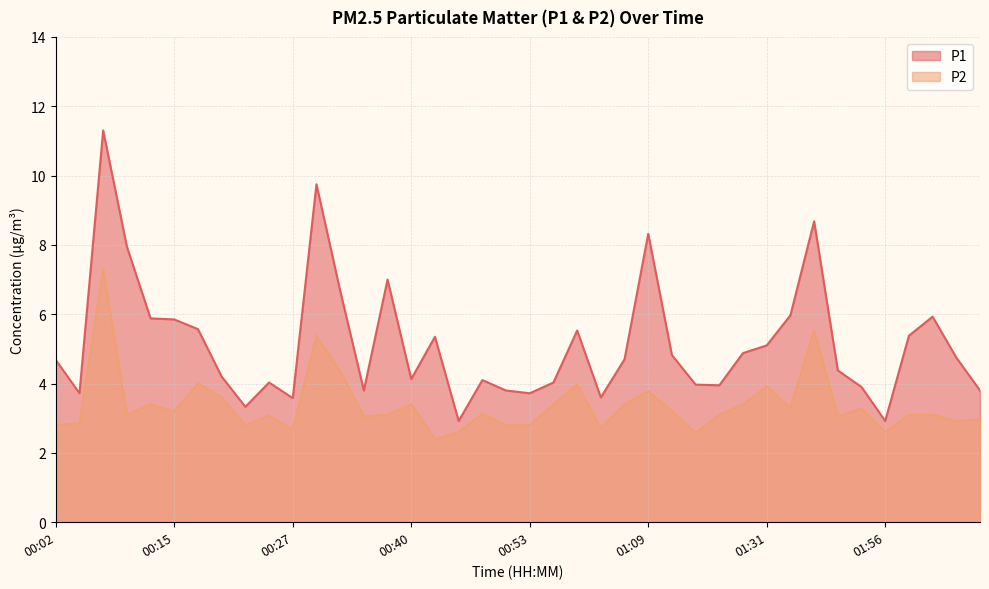

How many lines are shown in the chart?

2